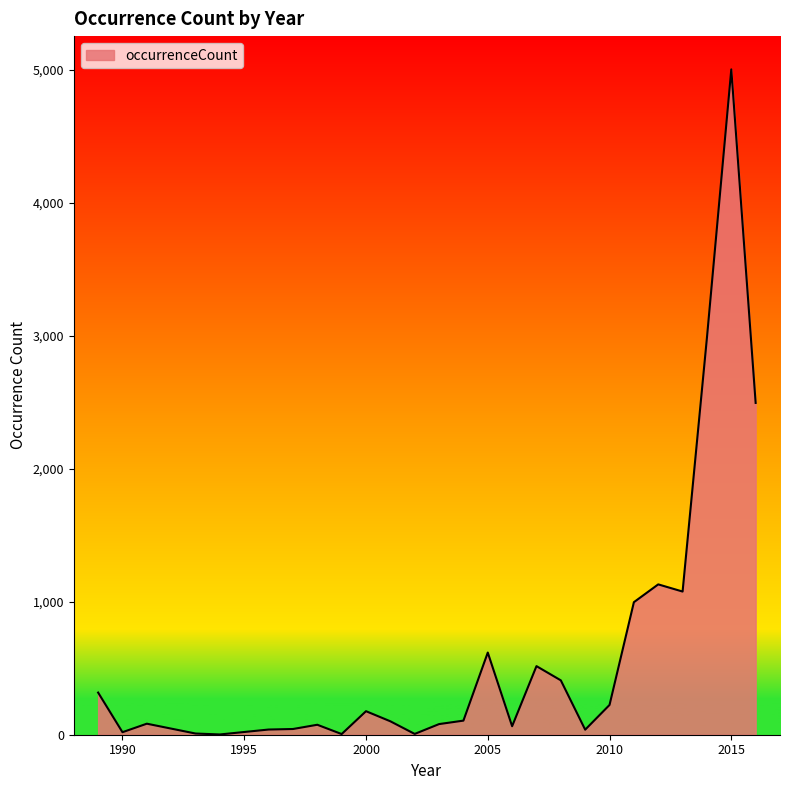

What is the difference between the maximum and minimum values?

5003